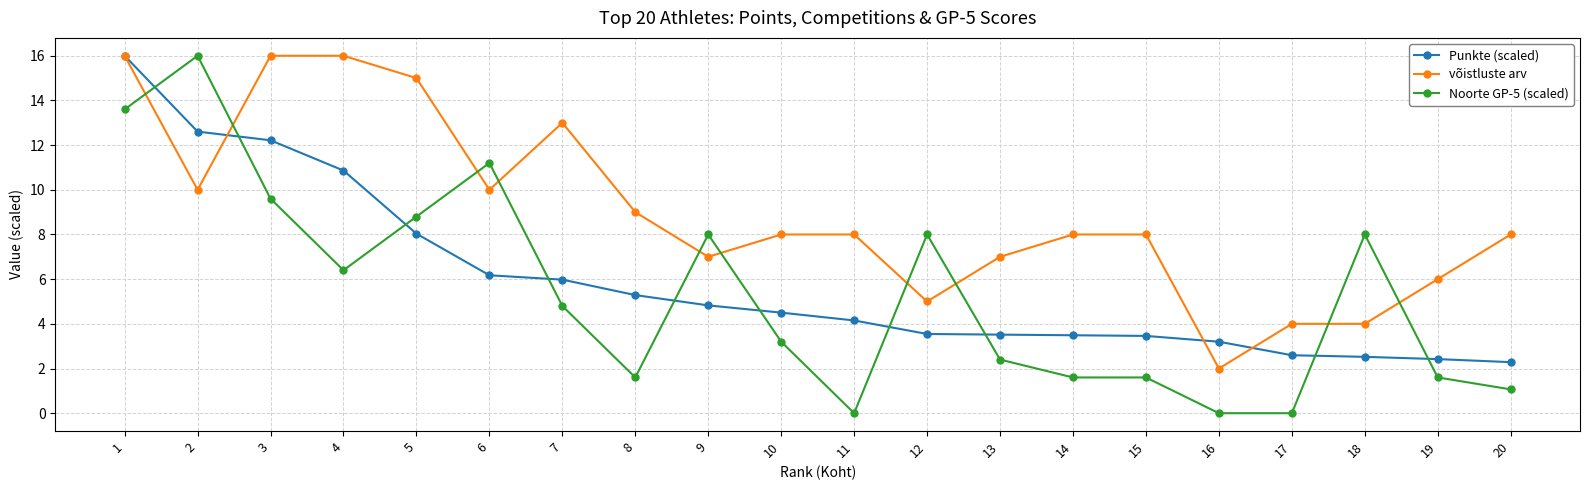

How many categories are shown in the chart?

20